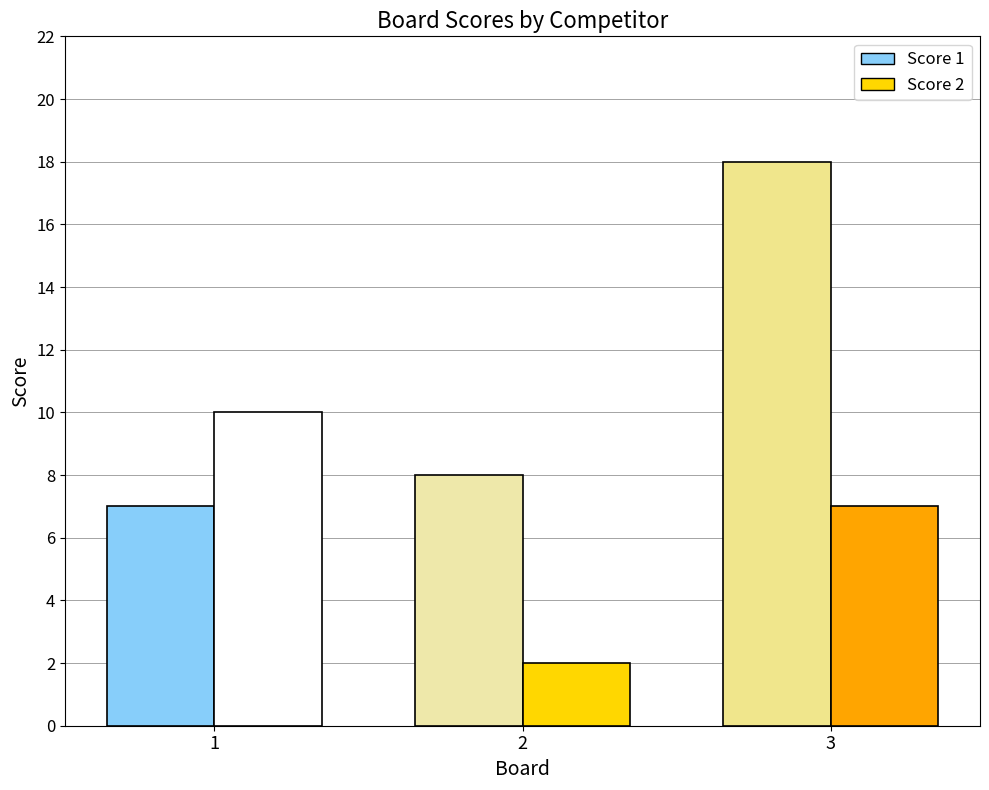

Which series has the largest total across all categories?

Score 1